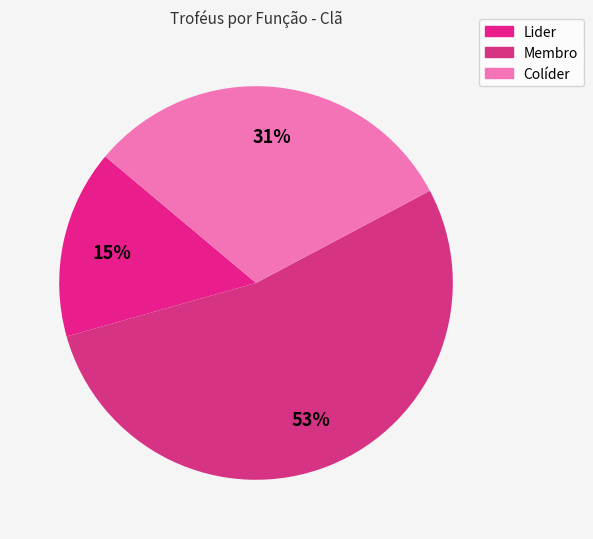

How many segments does this pie chart have?

3